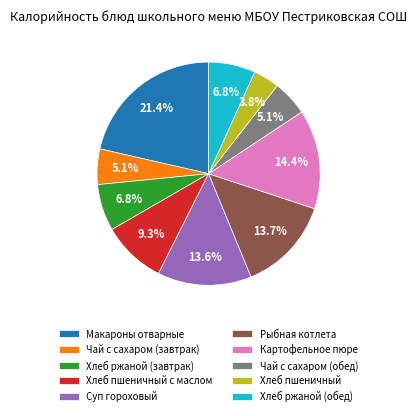

What is the smallest slice in the pie chart?

Хлеб пшеничный